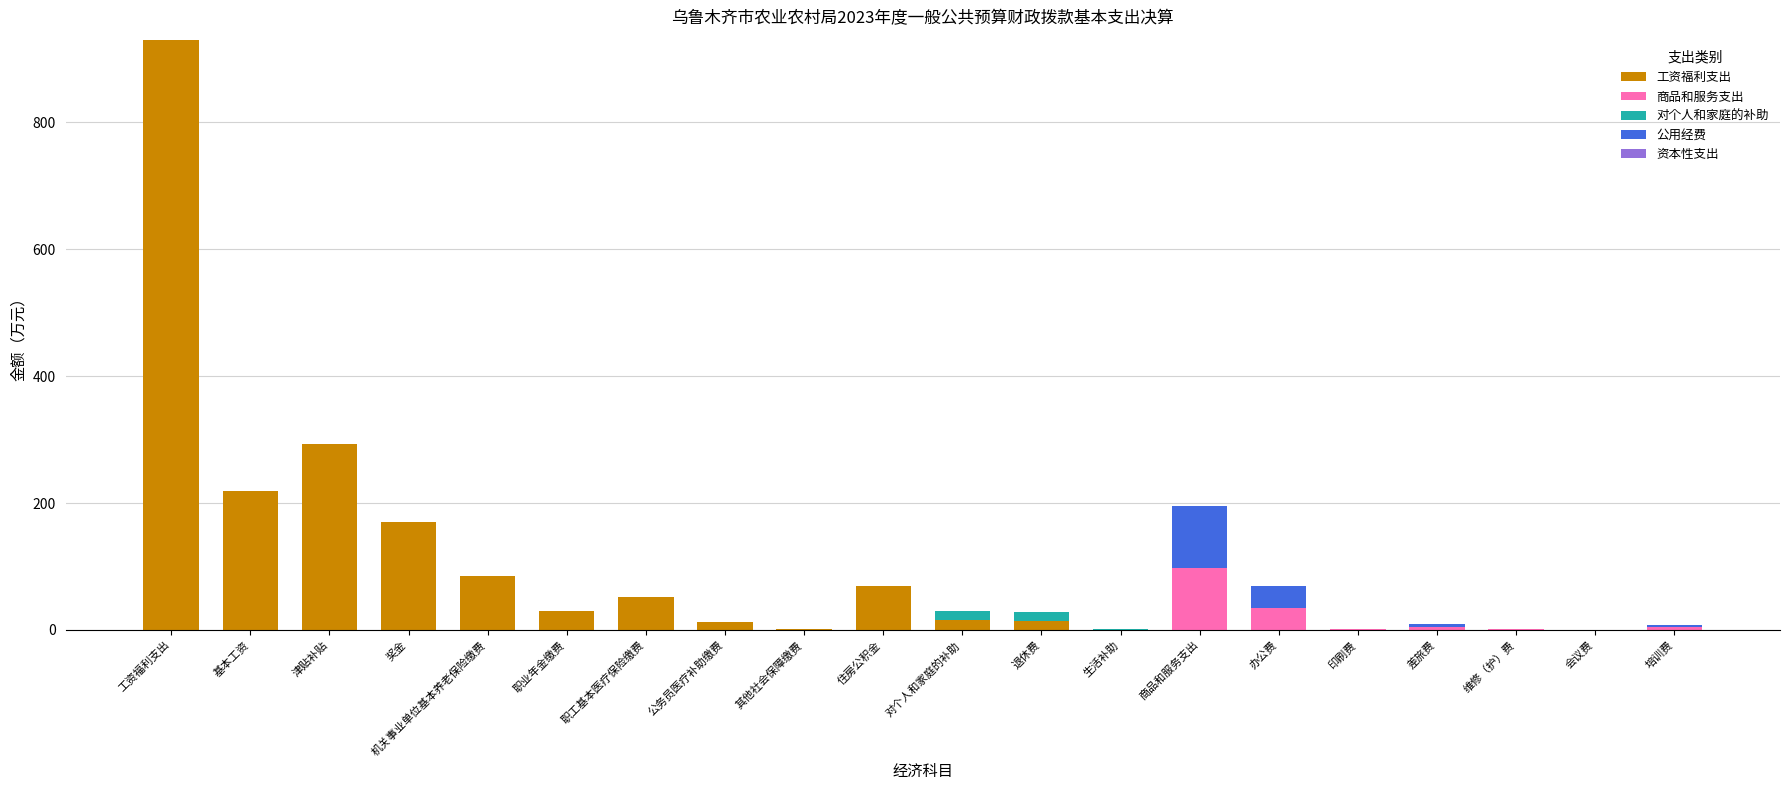

Where is 工资福利支出 nearest to the value 465?

津贴补贴